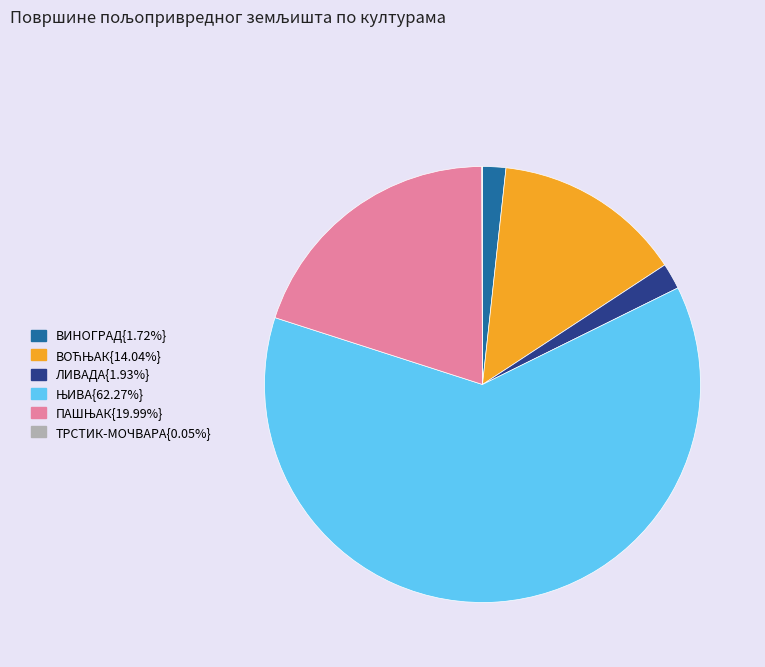

Does any single category account for the majority?

Yes